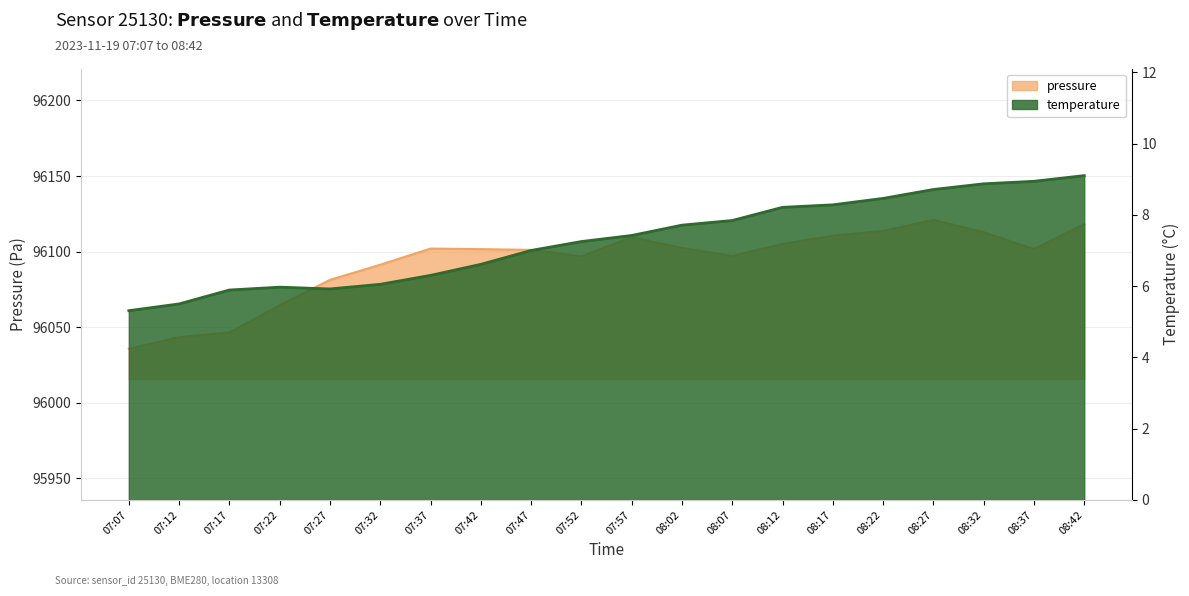

Reading left to right, list all the values displayed in this chart.

pressure: 07:07=96035.8	07:12=96043.4	07:17=96046.5	07:22=96064.5	07:27=96081.3	07:32=96091.3	07:37=96102.0	07:42=96101.7	07:47=96101.2	07:52=96096.9	07:57=96109.6	08:02=96102.4	08:07=96097.1	08:12=96105.1	08:17=96110.5	08:22=96113.7	08:27=96121.0	08:32=96112.8	08:37=96101.7	08:42=96118.2
temperature: 07:07=5.3	07:12=5.5	07:17=5.9	07:22=6.0	07:27=5.9	07:32=6.0	07:37=6.3	07:42=6.6	07:47=7.0	07:52=7.2	07:57=7.4	08:02=7.7	08:07=7.8	08:12=8.2	08:17=8.3	08:22=8.5	08:27=8.7	08:32=8.9	08:37=8.9	08:42=9.1